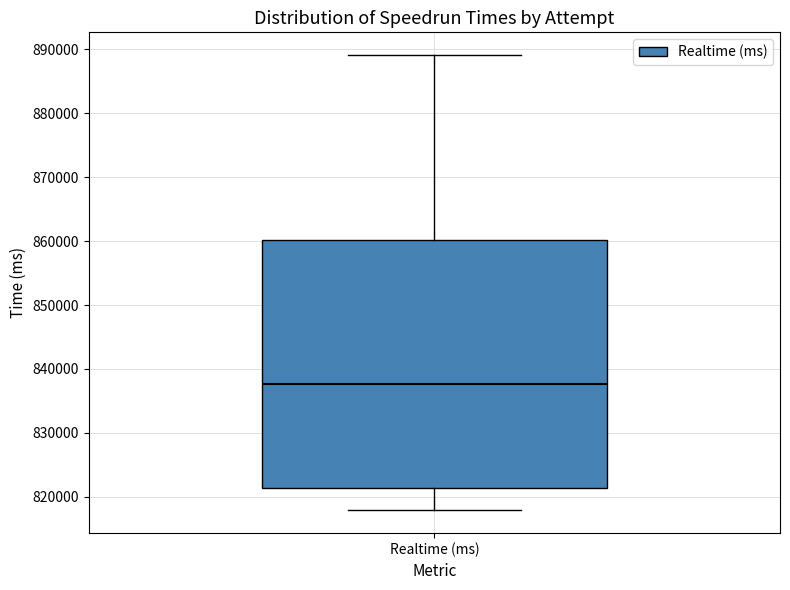

Transcribe this box plot: give where the median line is, the range the box spans, and where the two whiskers end, as read against the y-axis. The values are not printed on the chart, so give them approximately, as read against the axis.

median 838000, box 821000 to 860000, whiskers 818000 to 889000